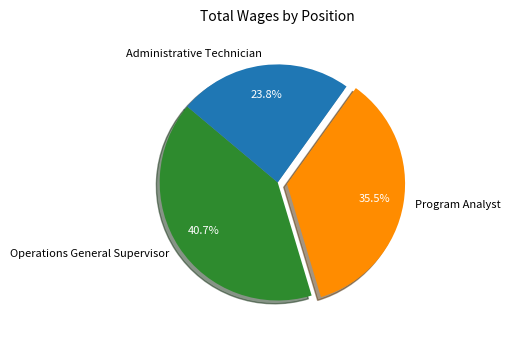

Is it true that Program Analyst is 27% of the pie?

False